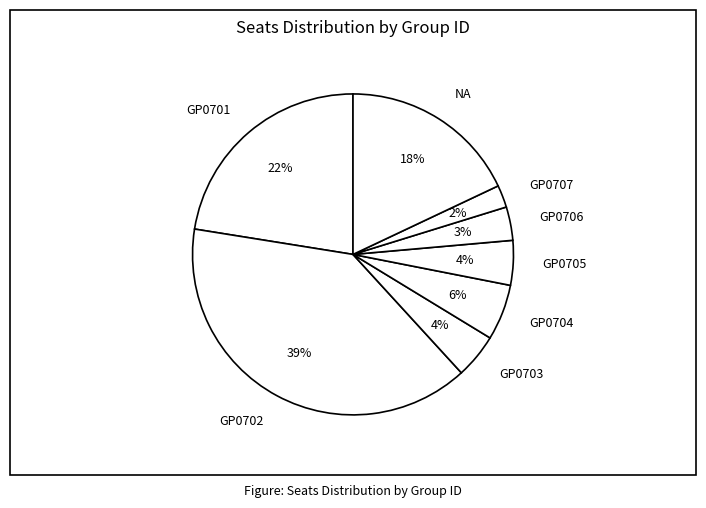

Count the number of slices in the pie.

8